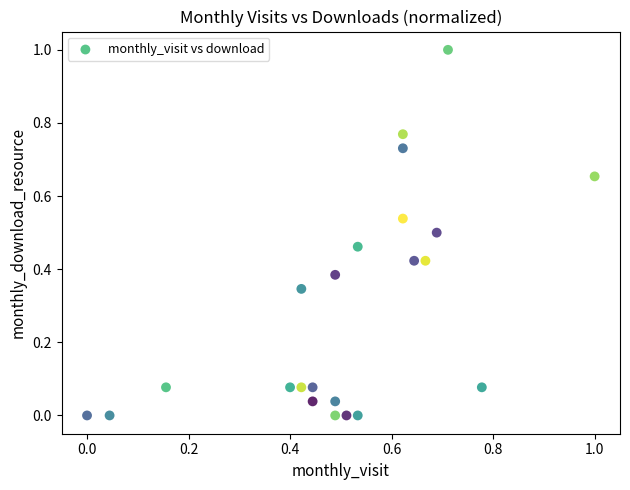

What is the range of X values (max minus min)?

1.0